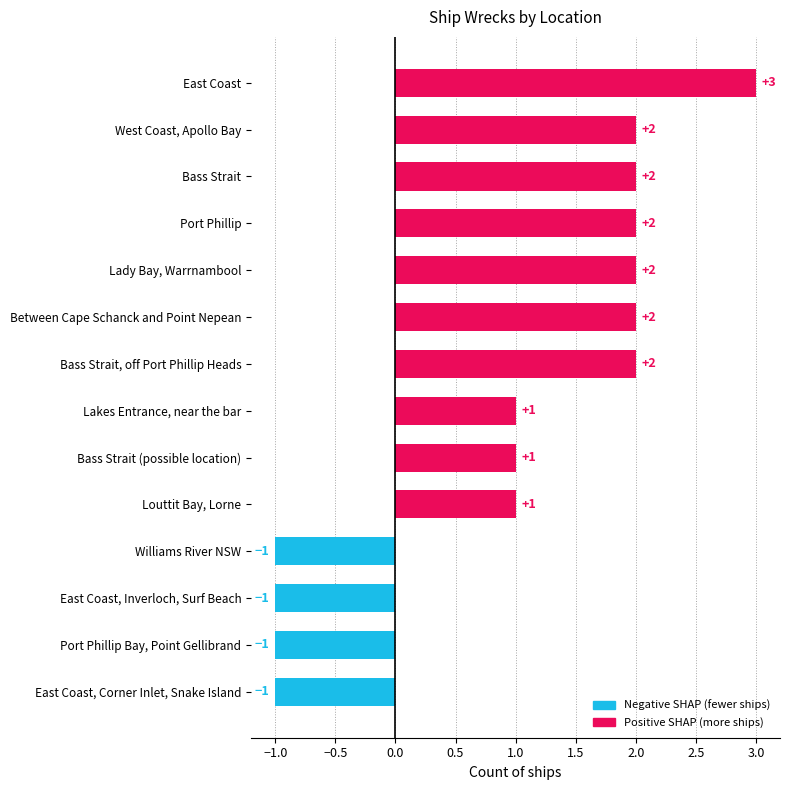

How many positive values are there?

10